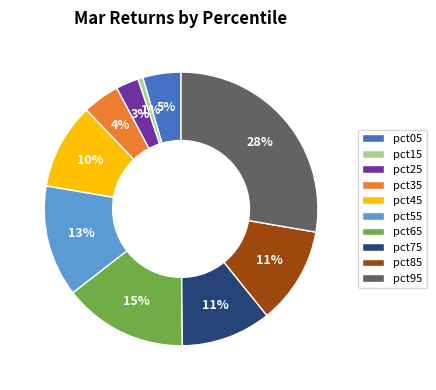

To the nearest percent, what is the difference between the largest and smallest slice percentages?

27%